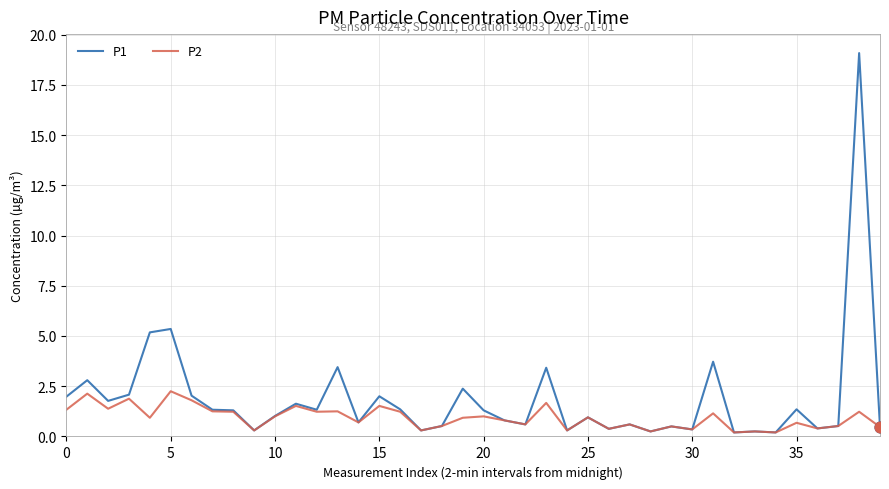

Which series has the widest spread of values?

P1